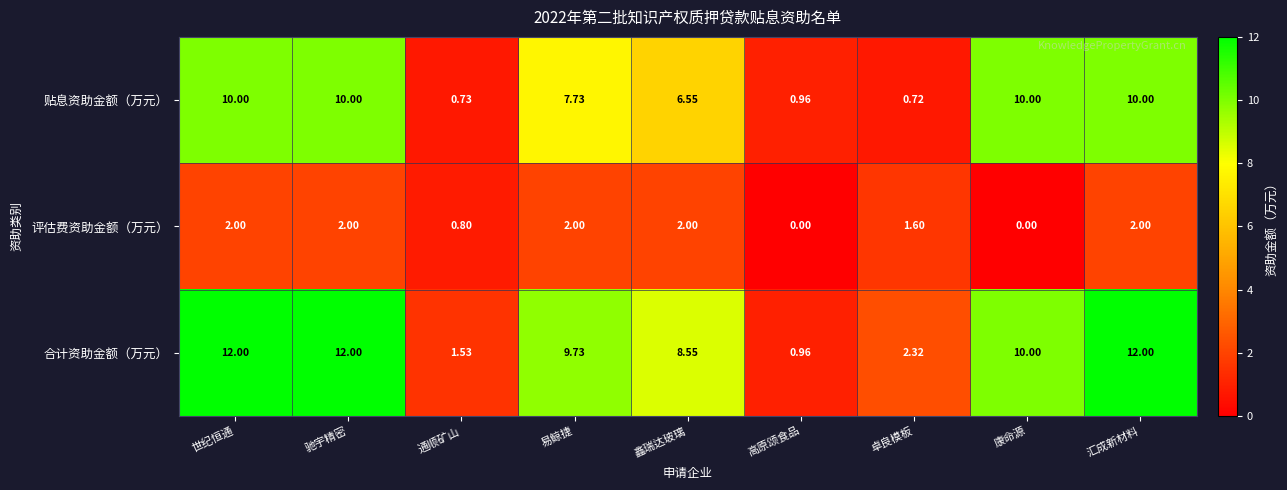

Which category has the lowest value in the 贴息资助金额（万元） series?

卓良模板